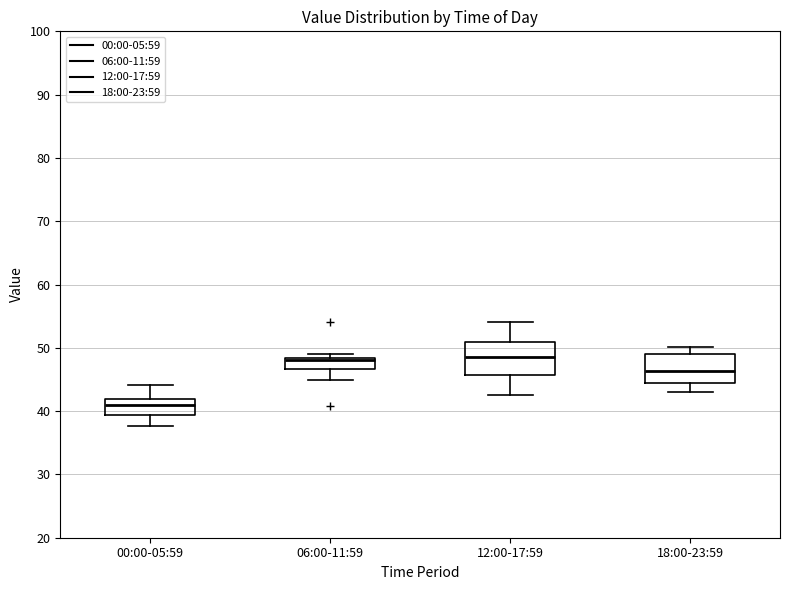

Which box's median line is the lowest?

00:00-05:59